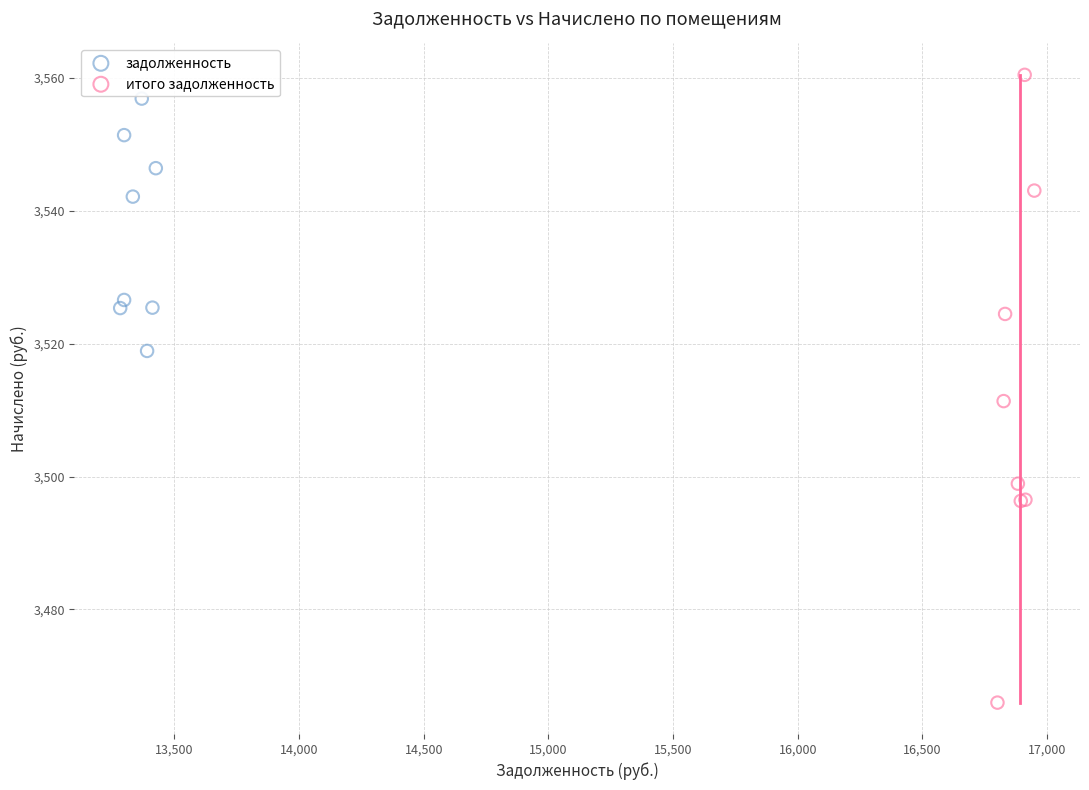

Which series has the largest Y range (max minus min)?

итого задолженность